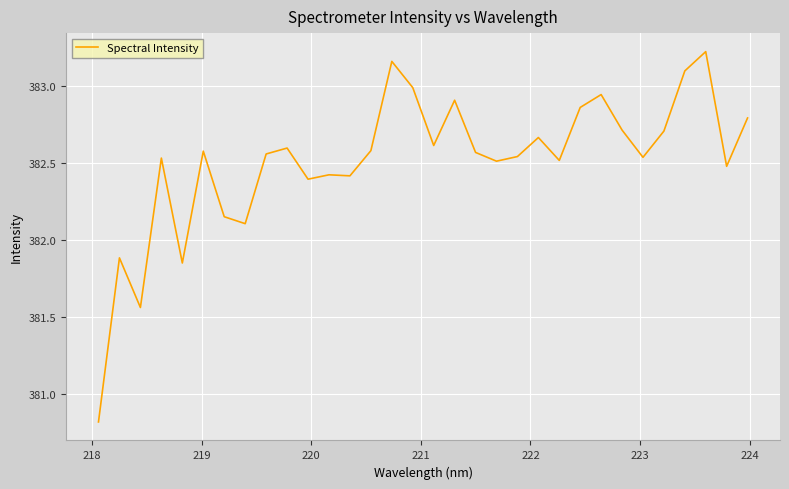

What is the difference between the maximum and minimum values?

2.4